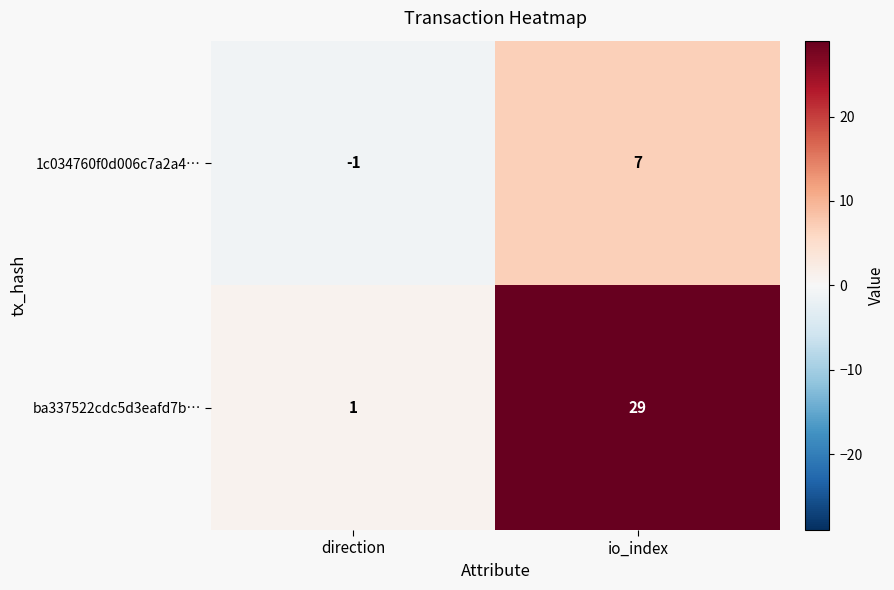

List the series in order of their peak value, highest first.

ba337522cdc5d3eafd7b…, 1c034760f0d006c7a2a4…